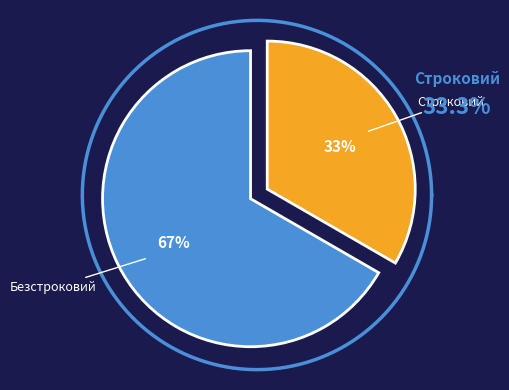

How many slices are in this pie chart?

2